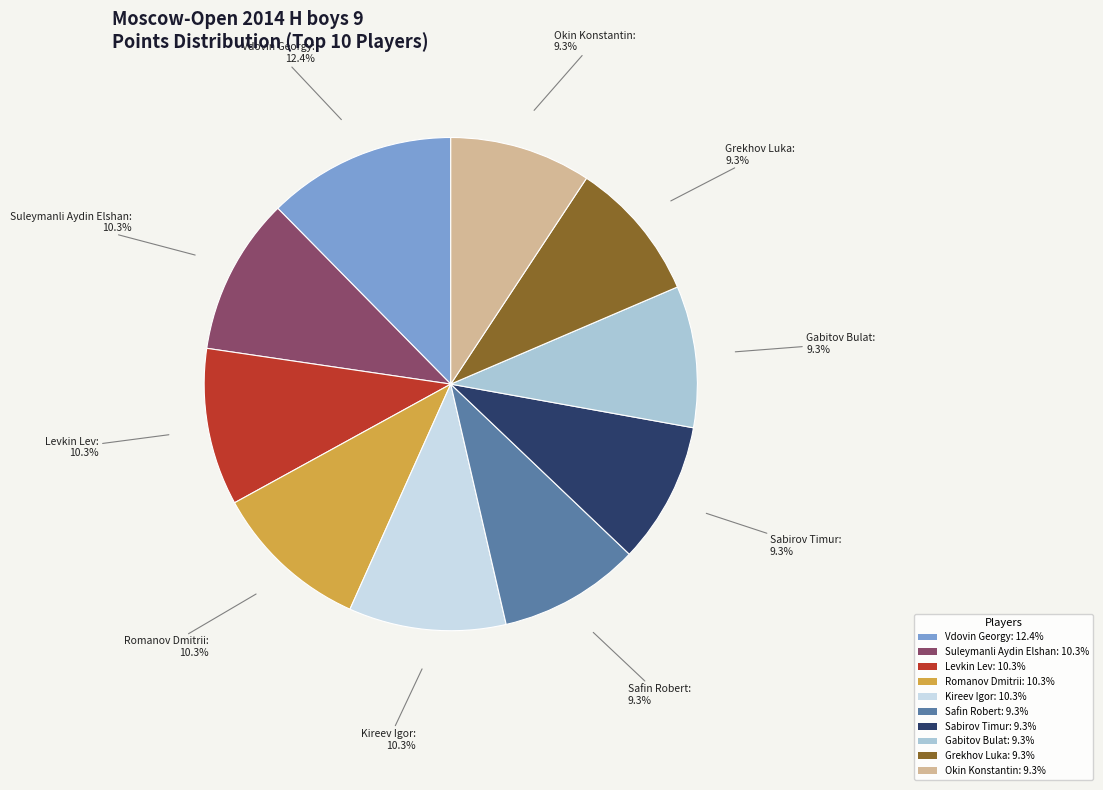

The Gabitov Bulat slice represents 9% of the pie. True or false?

True